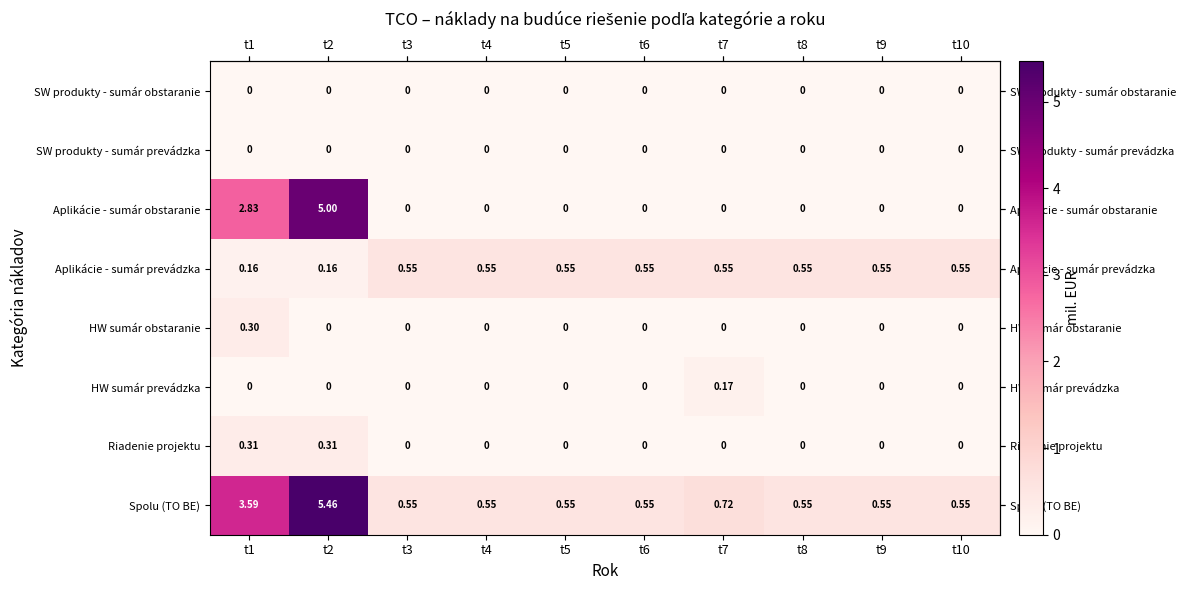

Which series has the largest range (max minus min)?

Aplikácie - sumár obstaranie